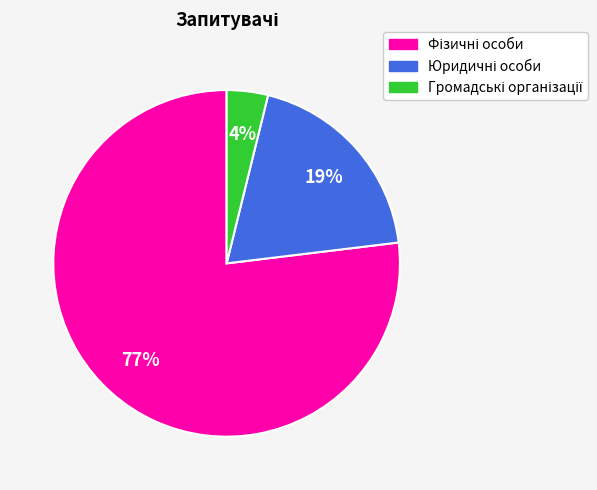

To the nearest percent, what is the average slice percentage?

33%